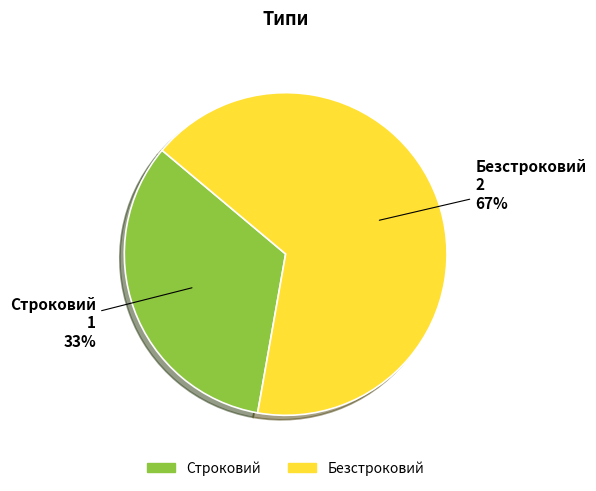

Which slice represents more than half of the pie?

Безстроковий